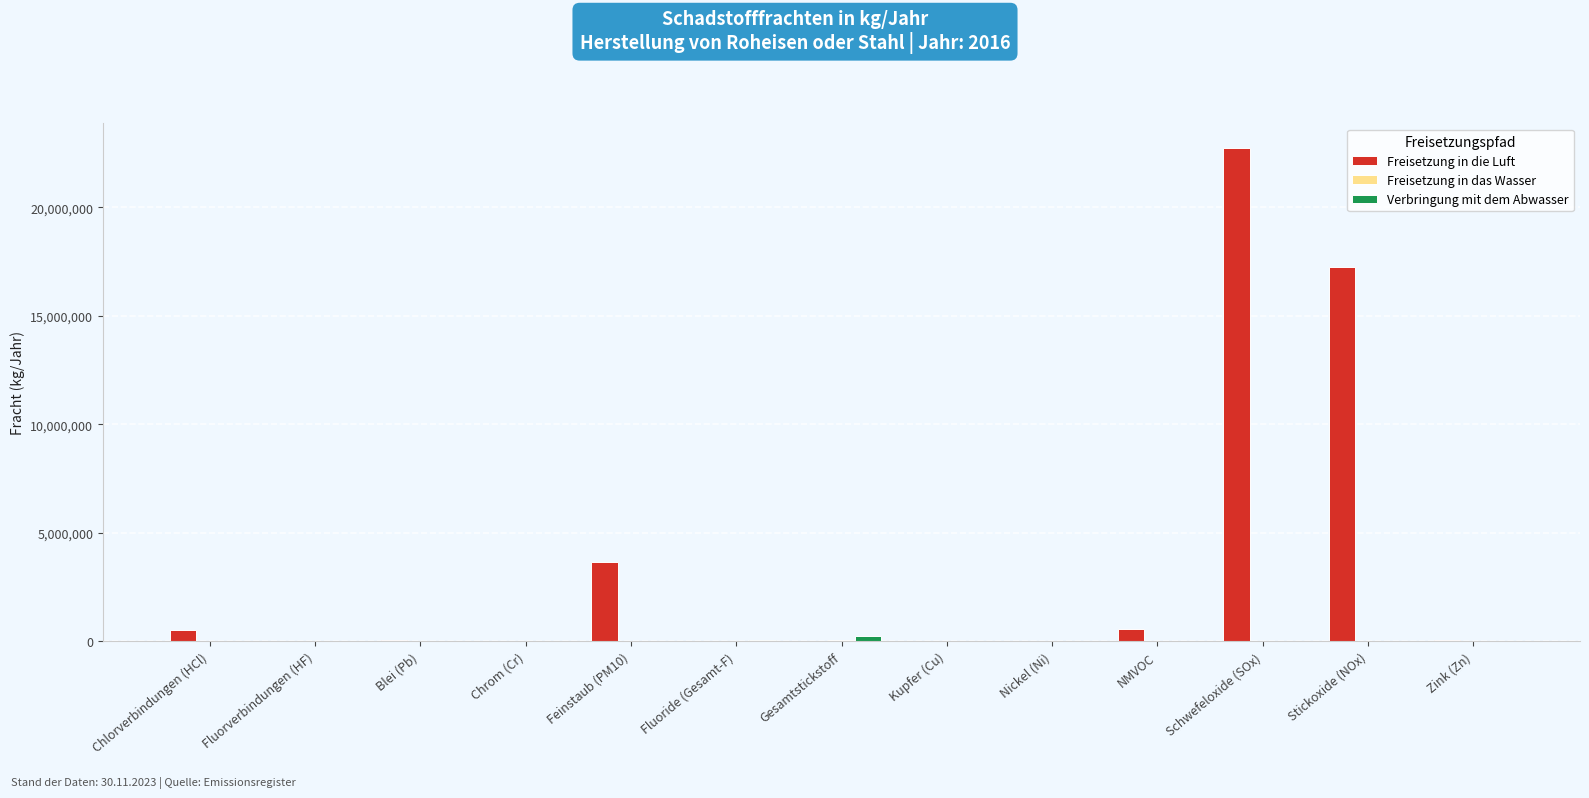

How many categories are shown in the chart?

13